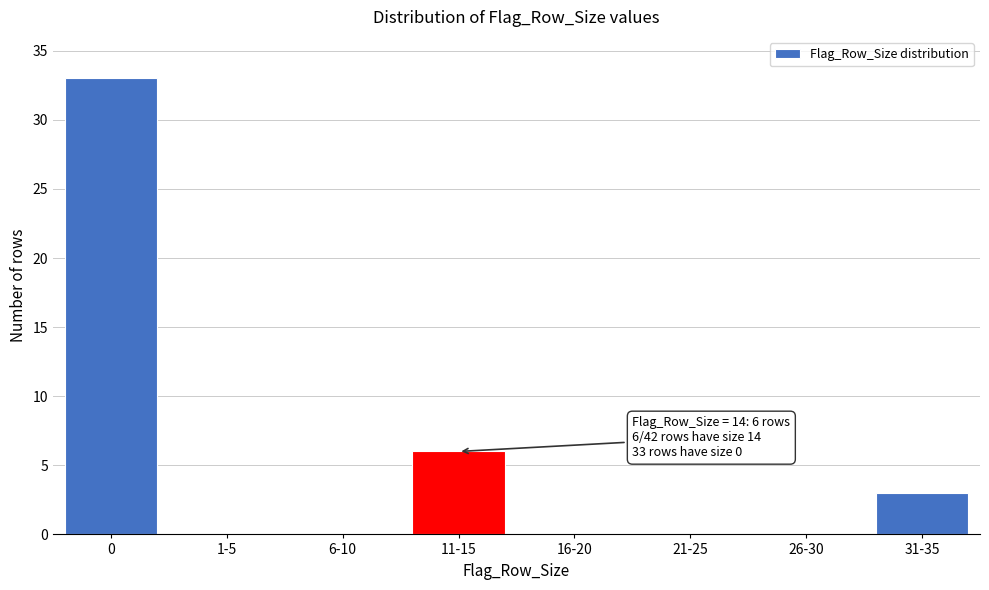

Reading right to left, transcribe all the data shown in this chart.

31-35=3	26-30=0	21-25=0	16-20=0	11-15=6	6-10=0	1-5=0	0=33